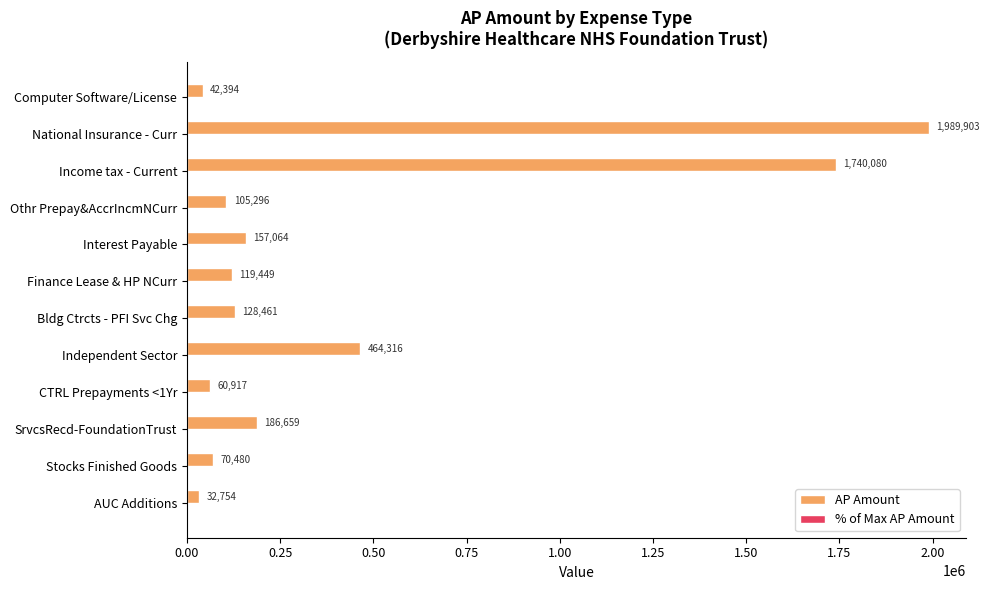

Count the number of categories in the chart.

12